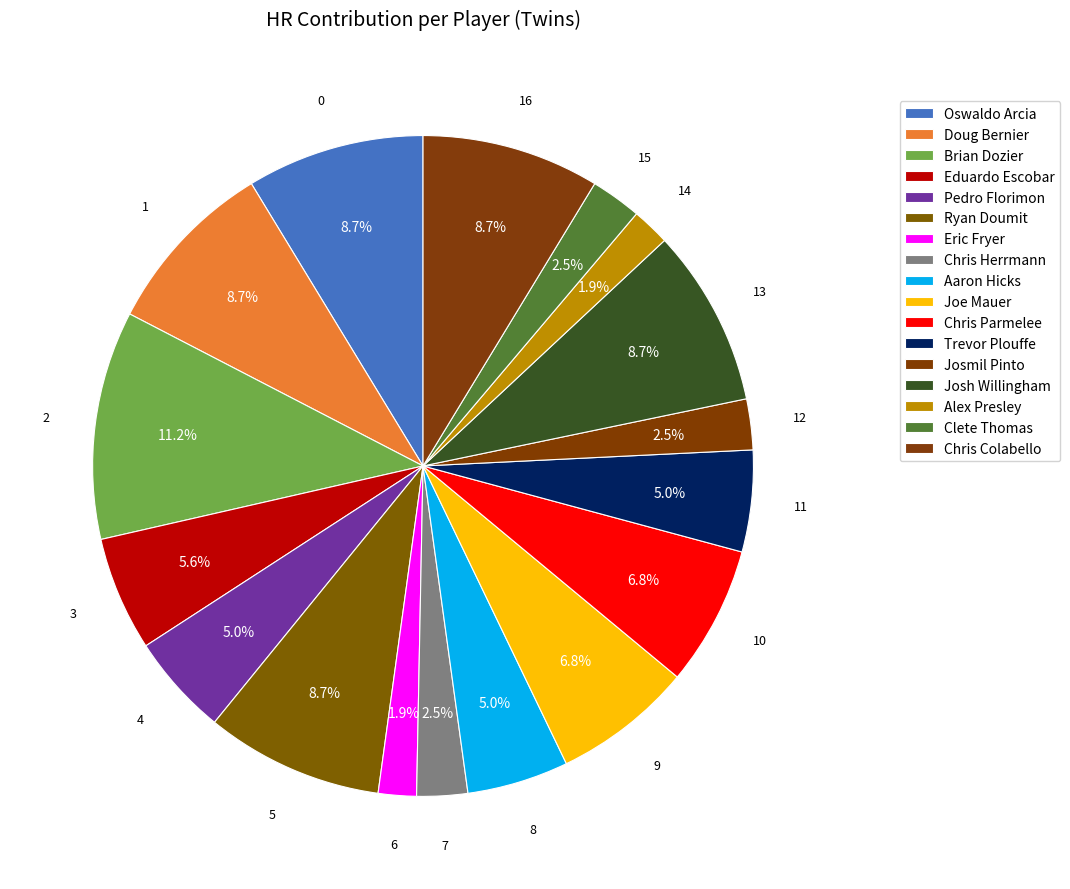

Does any single category account for the majority?

No